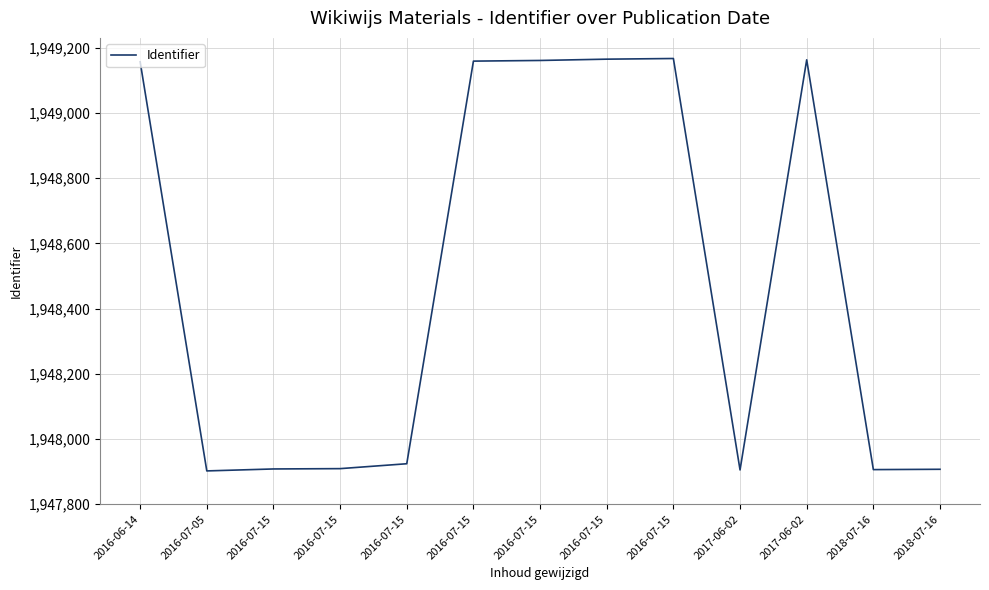

What is the sum of all values?

25330333